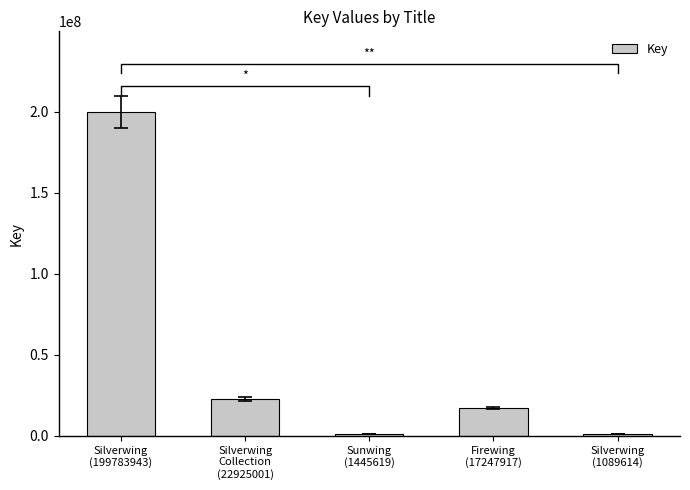

Reading left to right, list all the values displayed in this chart.

199783943	22925001	1445619	17247917	1089614